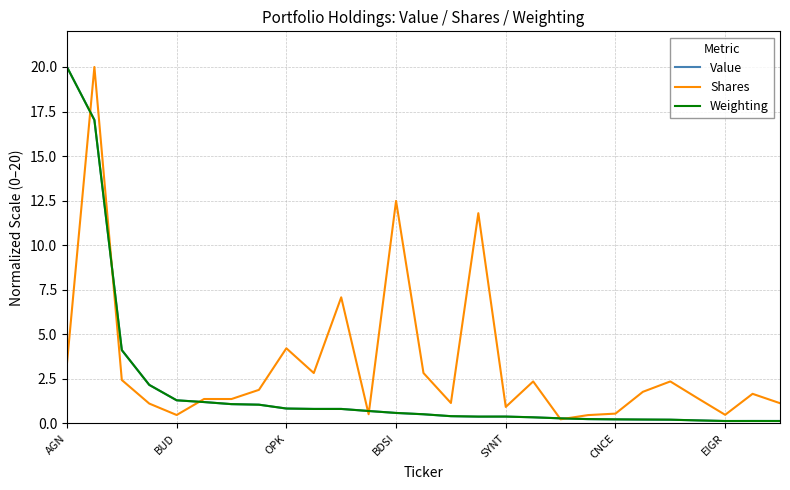

What is the maximum value shown in the chart?

20.0